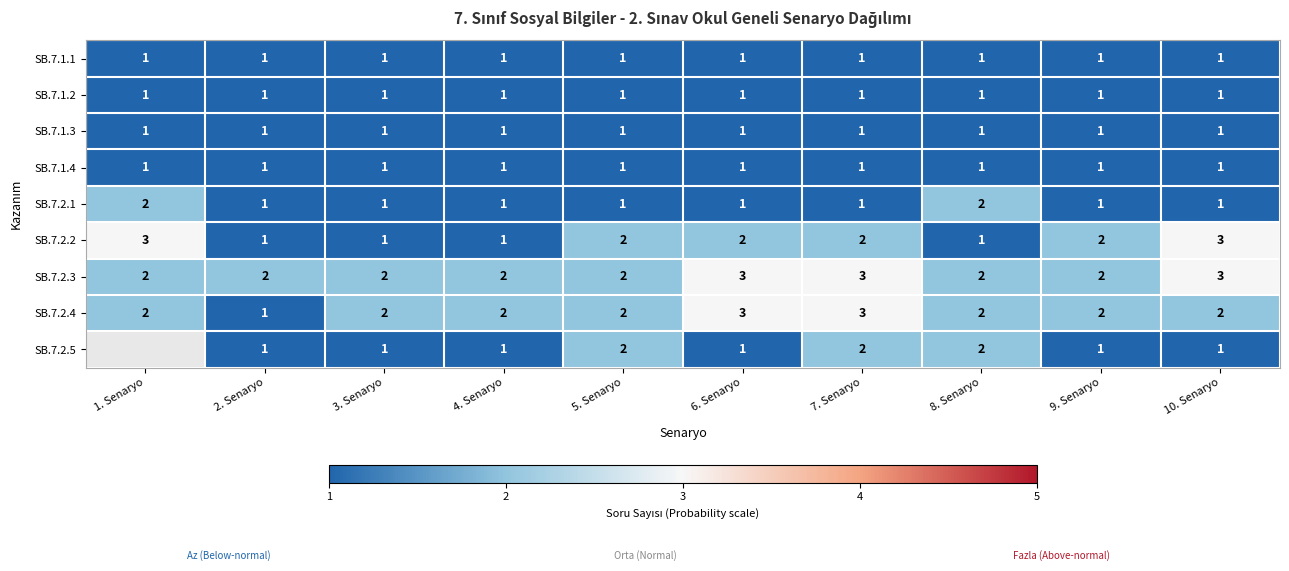

The SB.7.1.2 series shows 1 at 1. Senaryo. True or false?

True